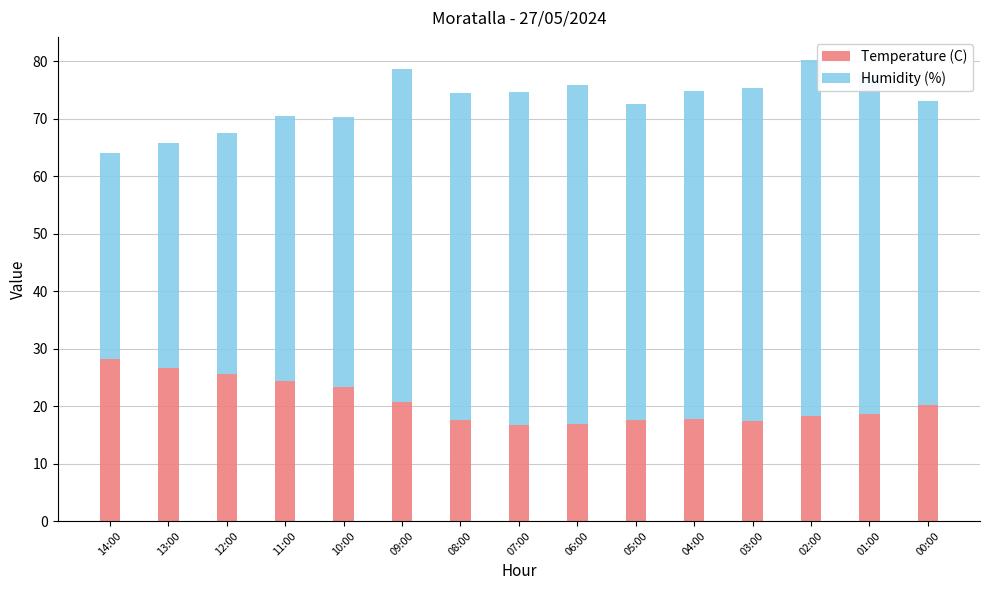

What is the minimum value for Temperature (C)?

16.7